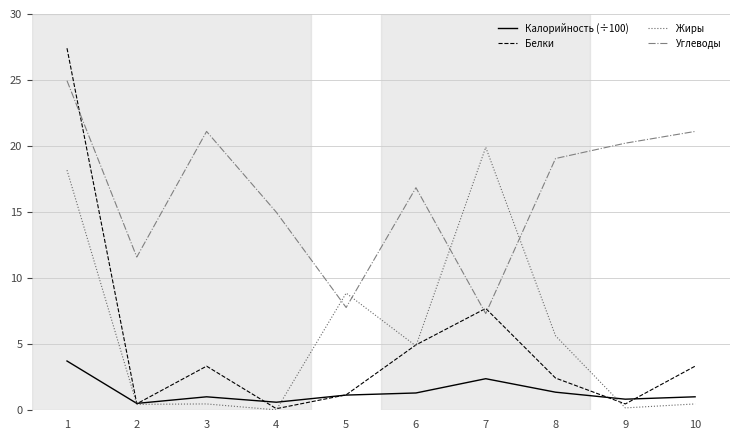

Between which two adjacent categories do Углеводы and Жиры first intersect?

4 and 5